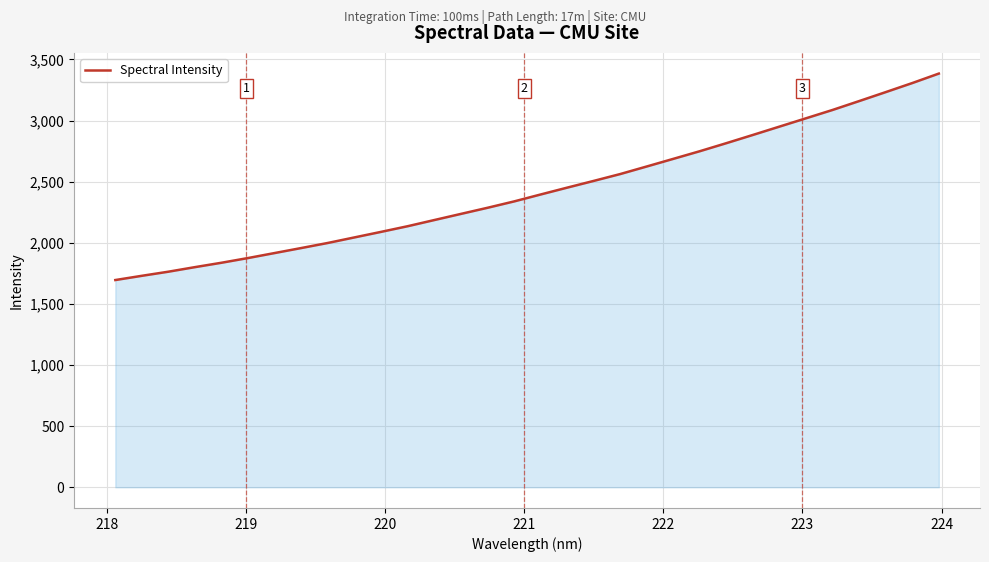

What is the difference between the second highest and second lowest values?

1577.0